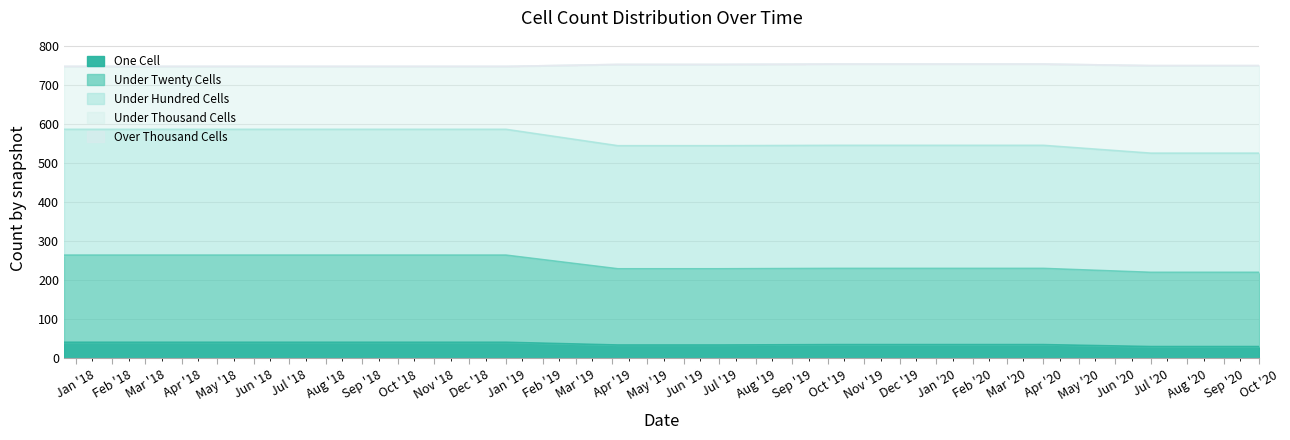

The value of one_cell at 2019-04-06 is 34. True or false?

True